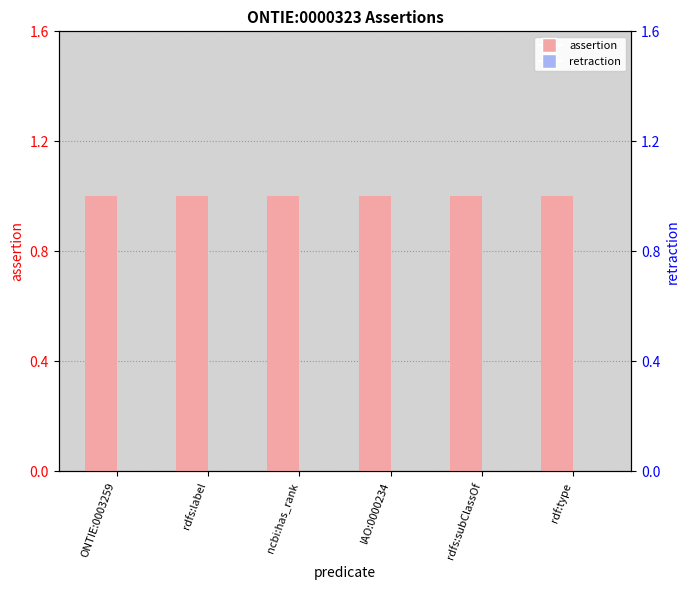

Does the chart contain any negative values?

No